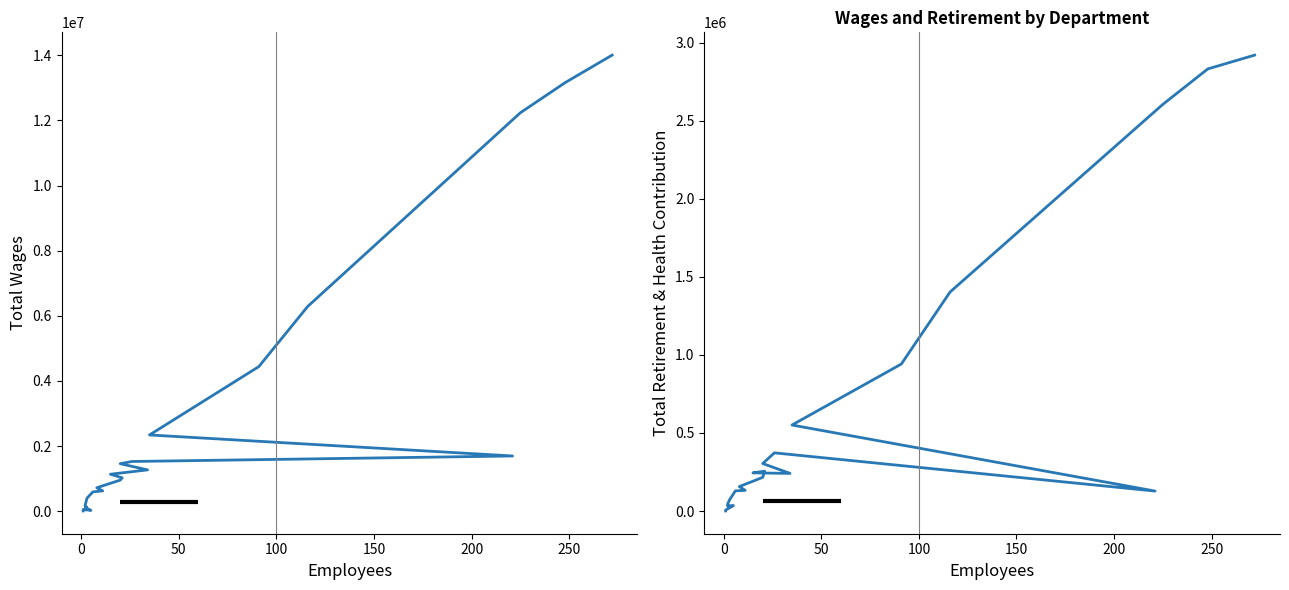

Between which two adjacent categories do Total Retirement & Health Contribution and Total Wages first intersect?

0 and 50